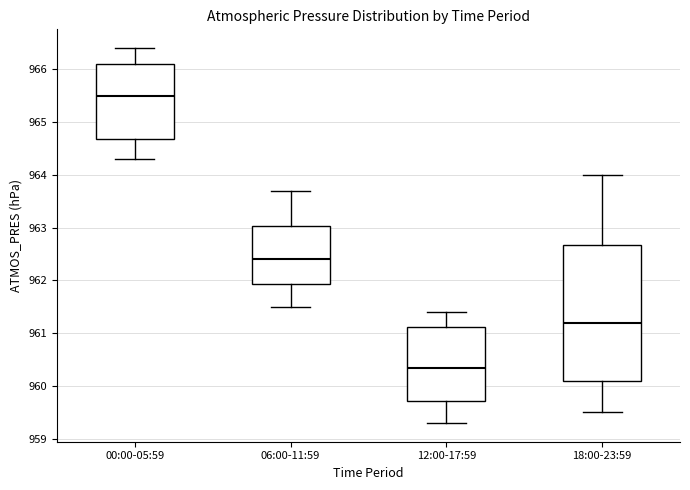

Reading left to right, transcribe this box plot: for each box, give where its median line is, the range the box spans, and where its two whiskers end, as read against the y-axis. The values are not printed on the chart, so give them approximately, as read against the axis.

00:00-05:59: median 965.5, box 964.7 to 966.1, whiskers 964.3 to 966.4
06:00-11:59: median 962.4, box 961.9 to 963.0, whiskers 961.5 to 963.7
12:00-17:59: median 960.4, box 959.7 to 961.1, whiskers 959.3 to 961.4
18:00-23:59: median 961.2, box 960.1 to 962.7, whiskers 959.5 to 964.0